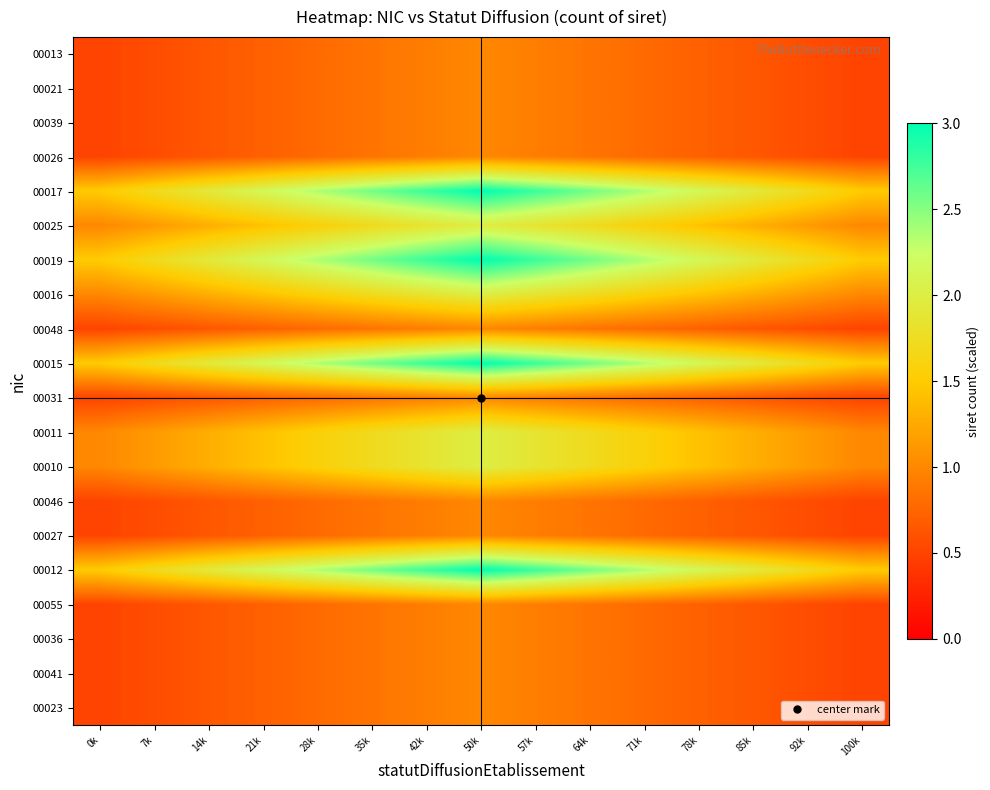

List the series in order of their peak value, highest first.

00017, 00019, 00015, 00012, 00025, 00016, 00011, 00010, 00013, 00021, 00039, 00026, 00048, 00031, 00046, 00027, 00055, 00036, 00041, 00023